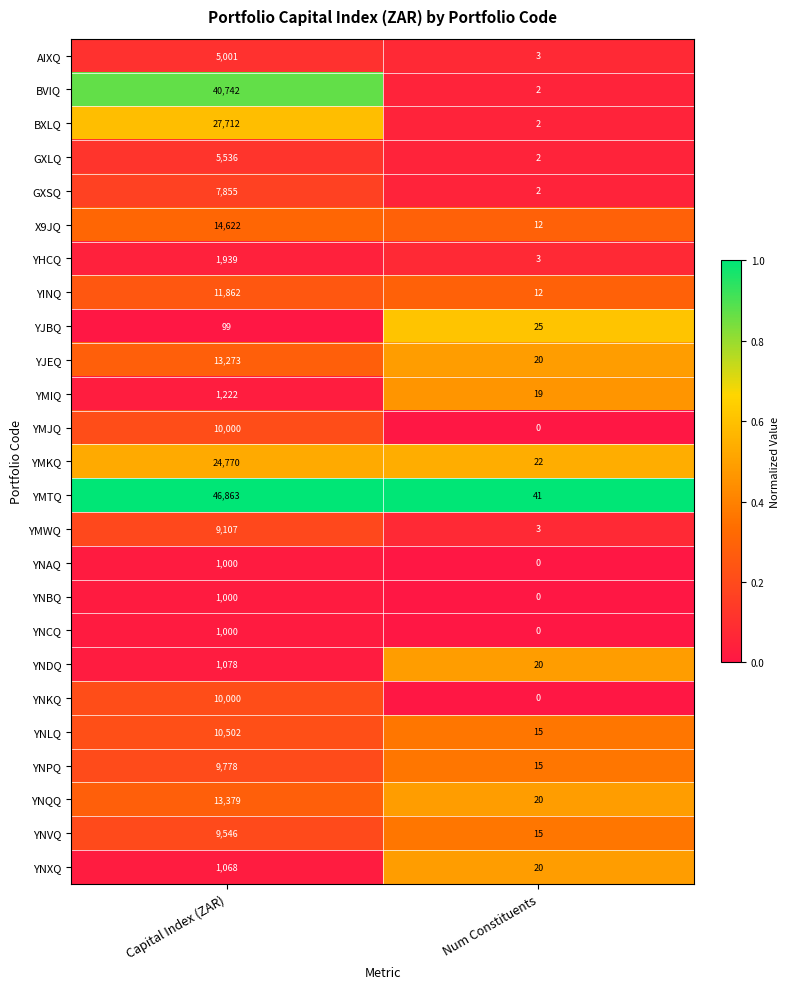

Which series has the largest total across all categories?

YMTQ